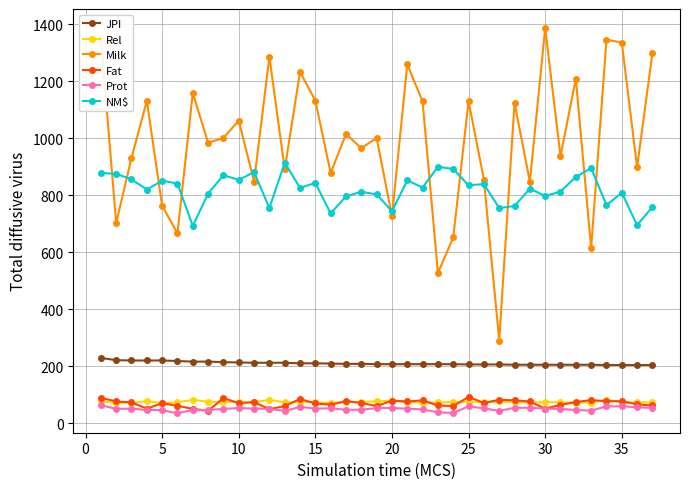

What is the difference between the second highest and second lowest values in the NM$ series?

205